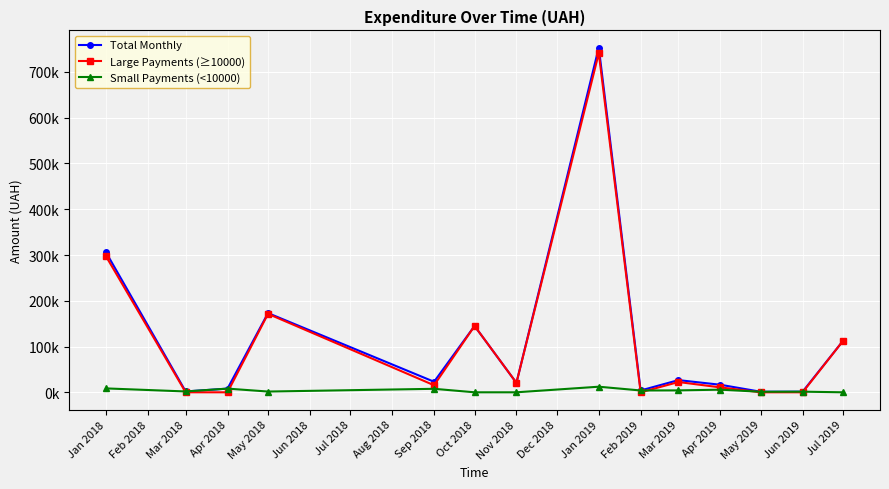

True or false: Total Monthly and Small Payments (<10000) intersect in this chart.

False